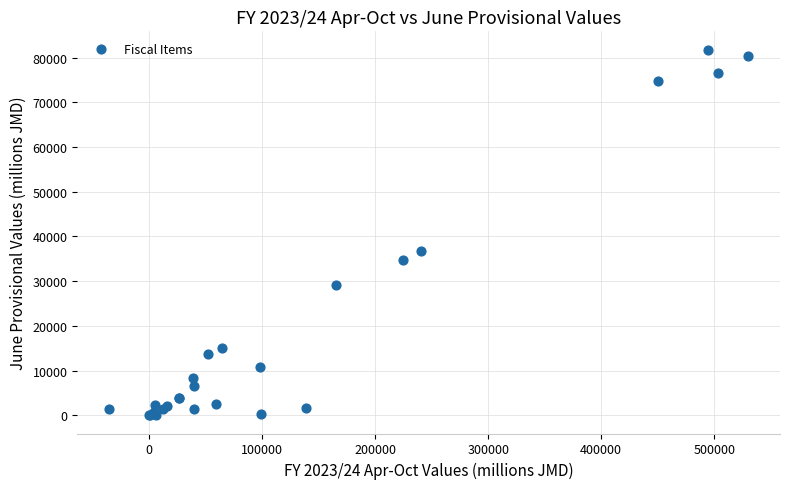

What Y value in the scatter plot is closest to 40893?

36653.4